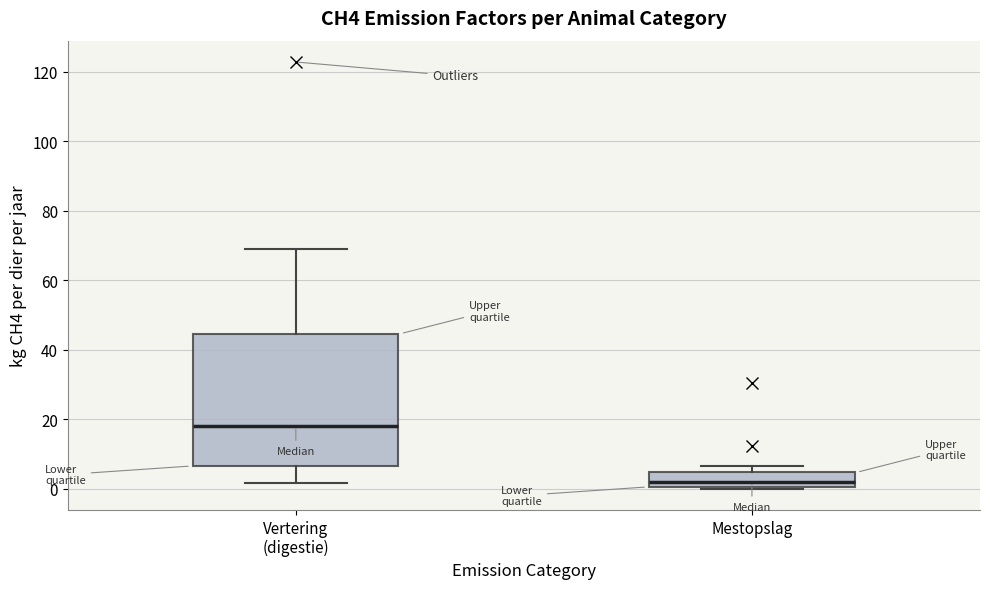

Where does the upper whisker of the box for Vertering (digestie) end on the y-axis? The values are not printed on the chart, so give them approximately, as read against the axis.

68